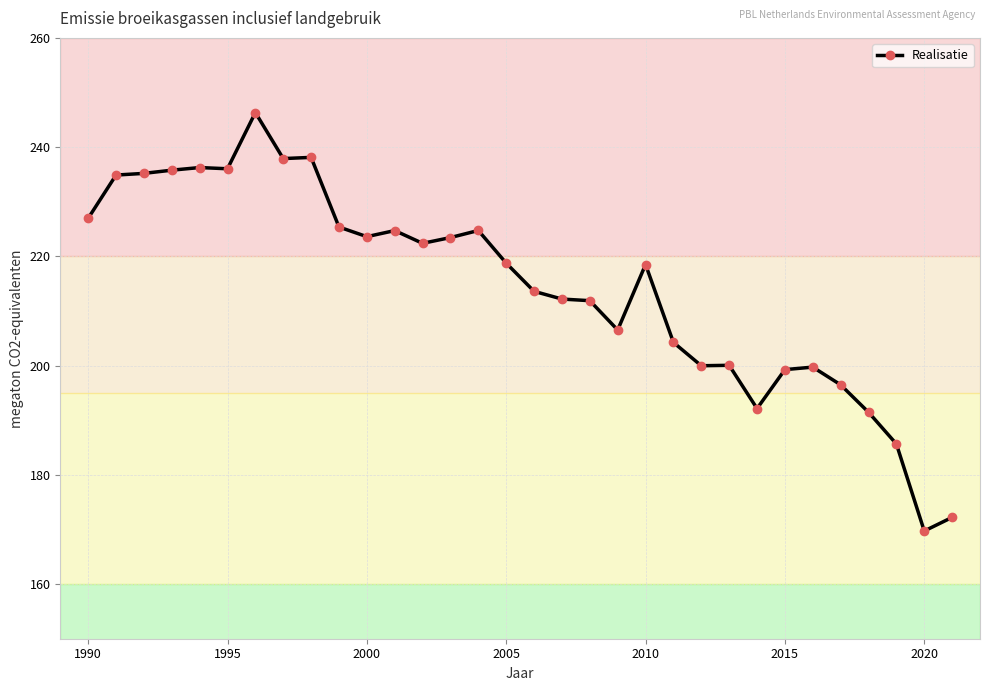

What is the difference between the maximum and minimum values?

76.6